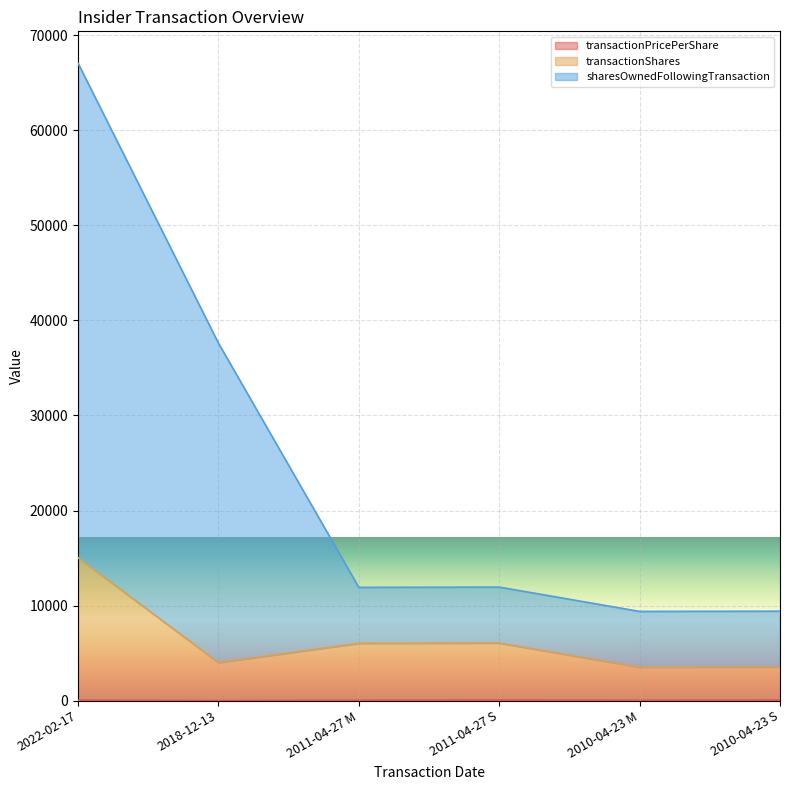

True or false: sharesOwnedFollowingTransaction has a value of 67054.9 at 2022-02-17.

True